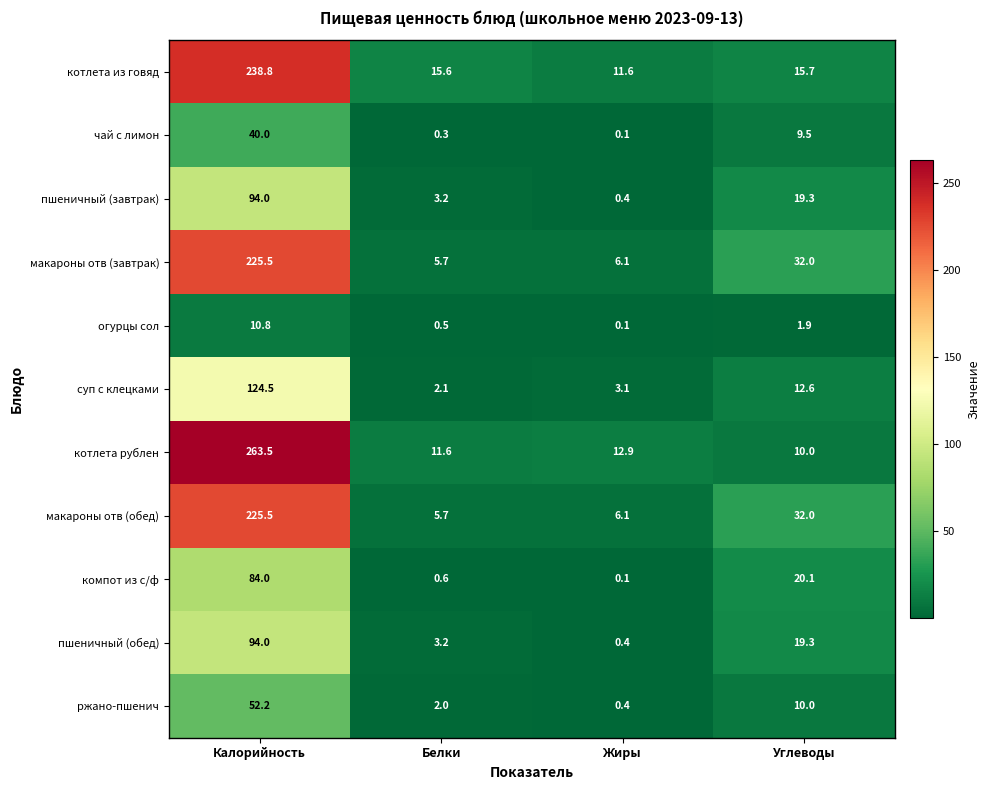

At which category is the sum across all series the highest?

Калорийность